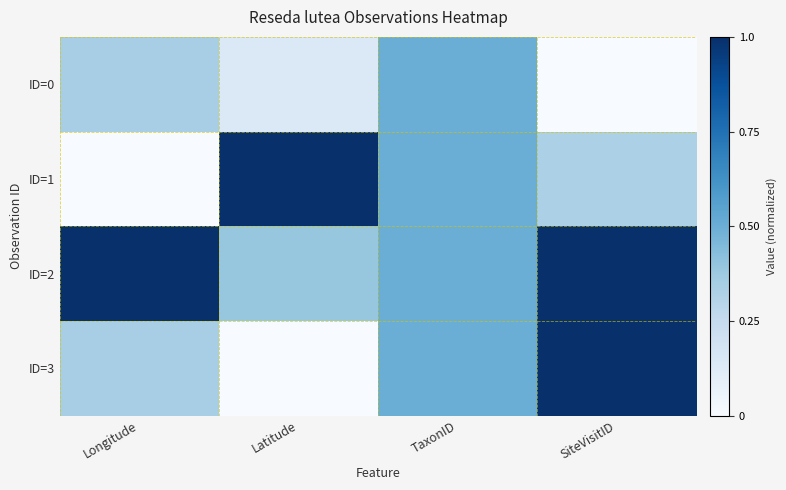

What is the total value across all series at TaxonID?

2.0